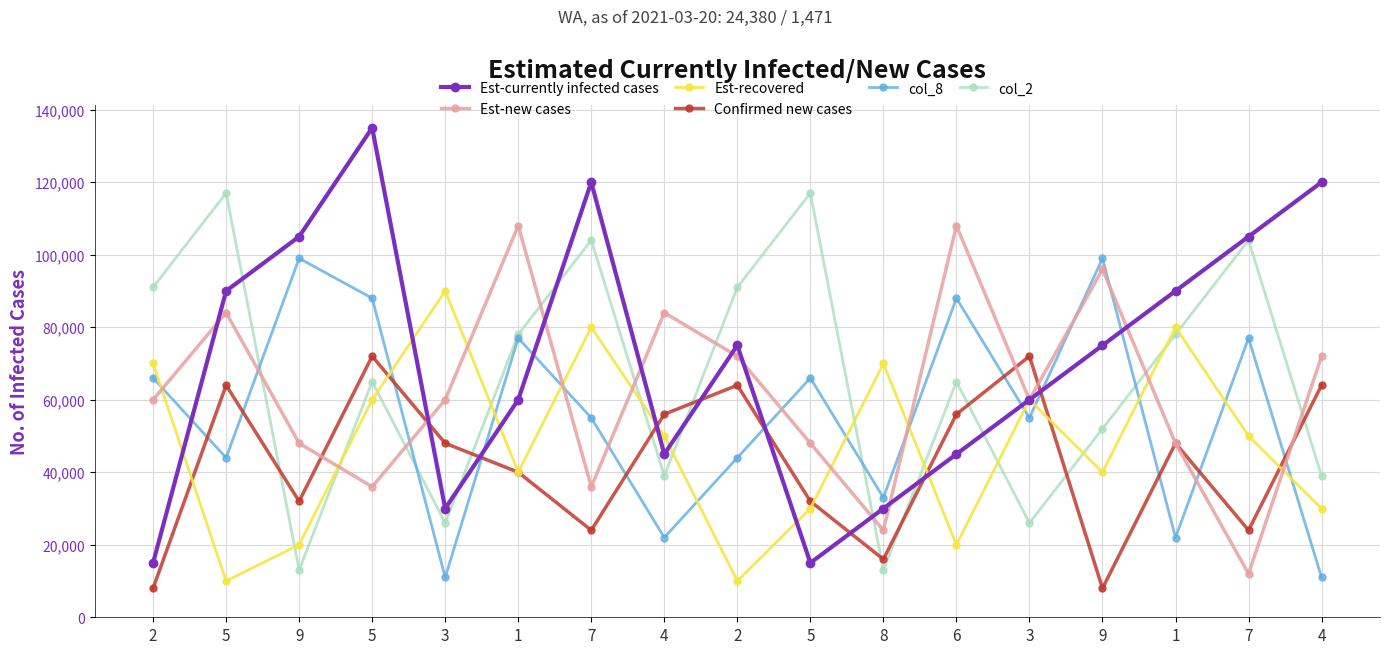

What is the total value across all series at 1?

403000